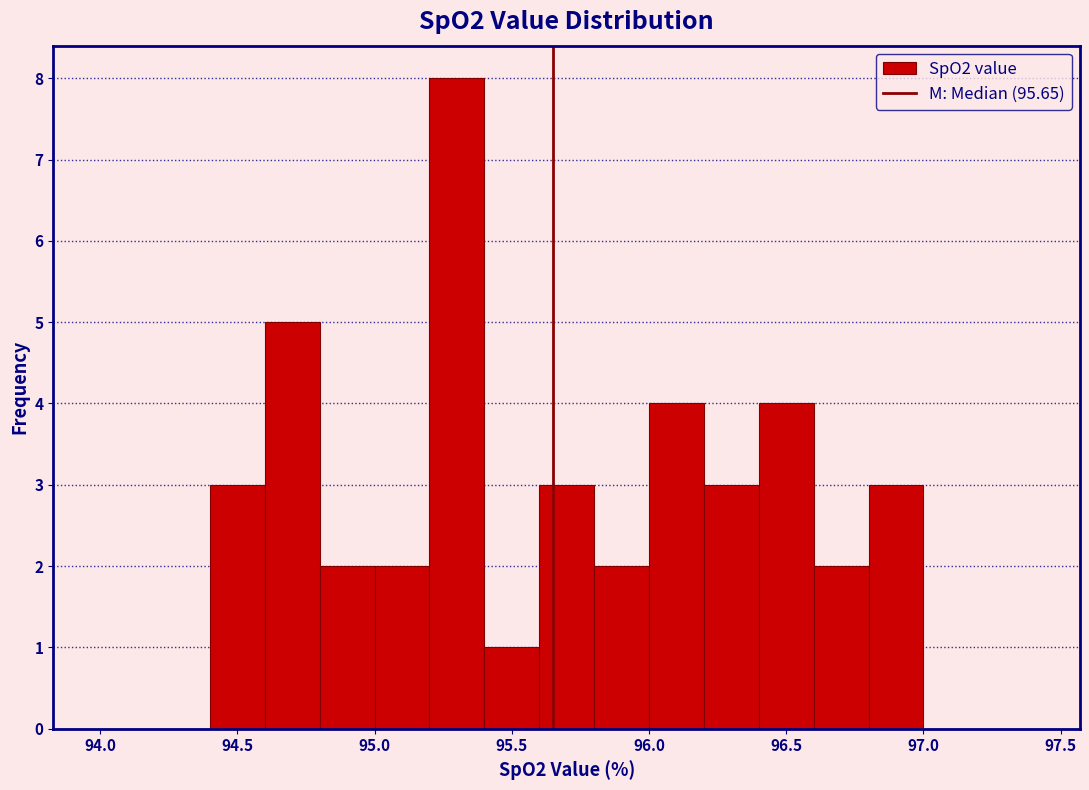

Which range on the x-axis has the tallest bar?

95.2 to 95.4